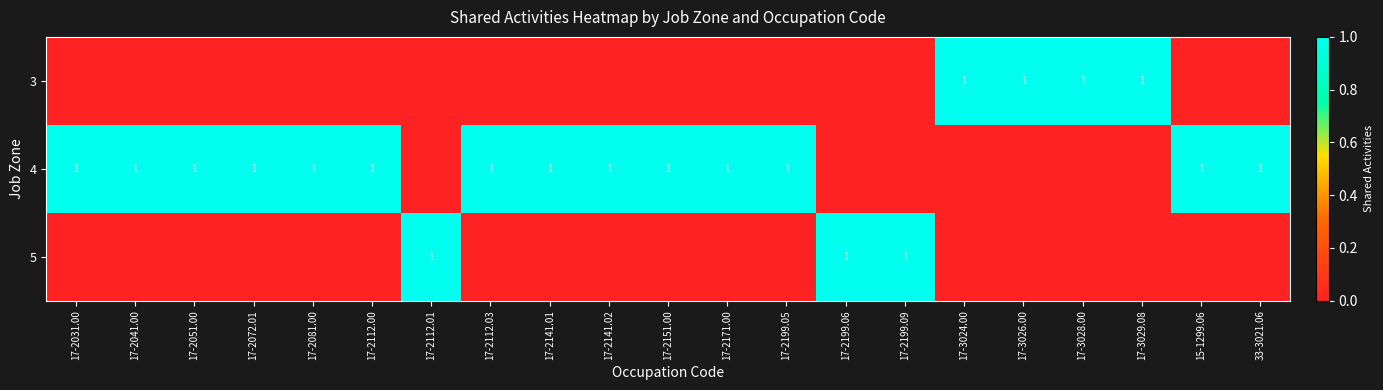

Is it true that 4 equals 1 at 17-2081.00?

True